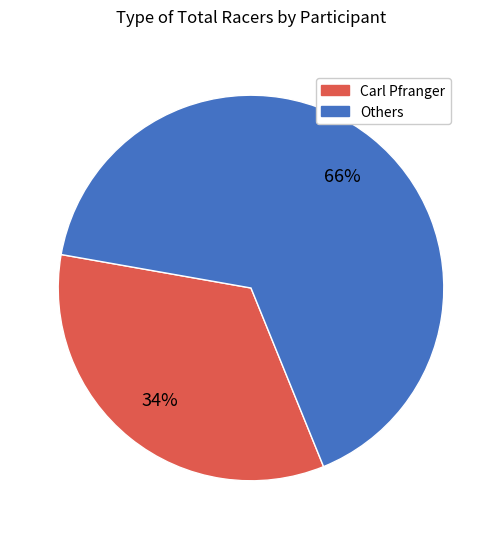

Is there a majority slice in this chart?

Yes